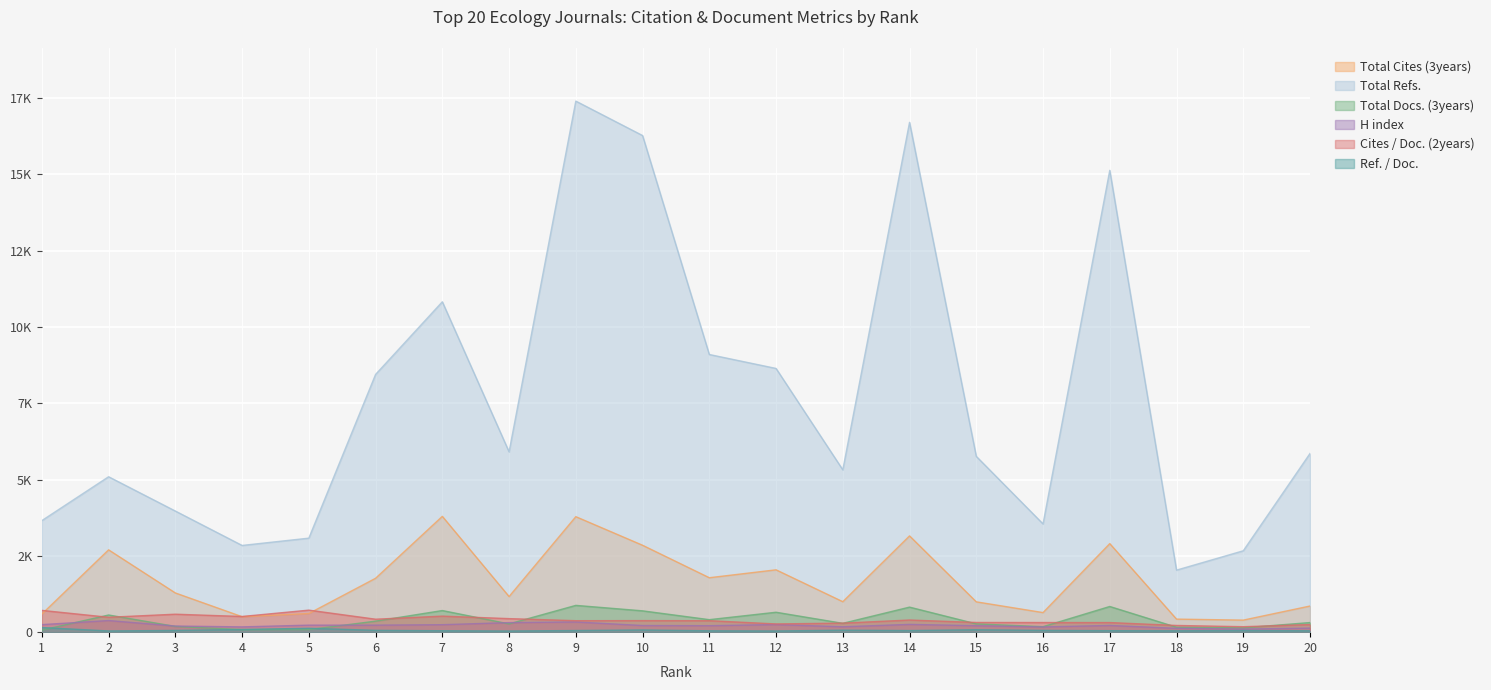

True or false: H index has a value of 334 at 9.

True